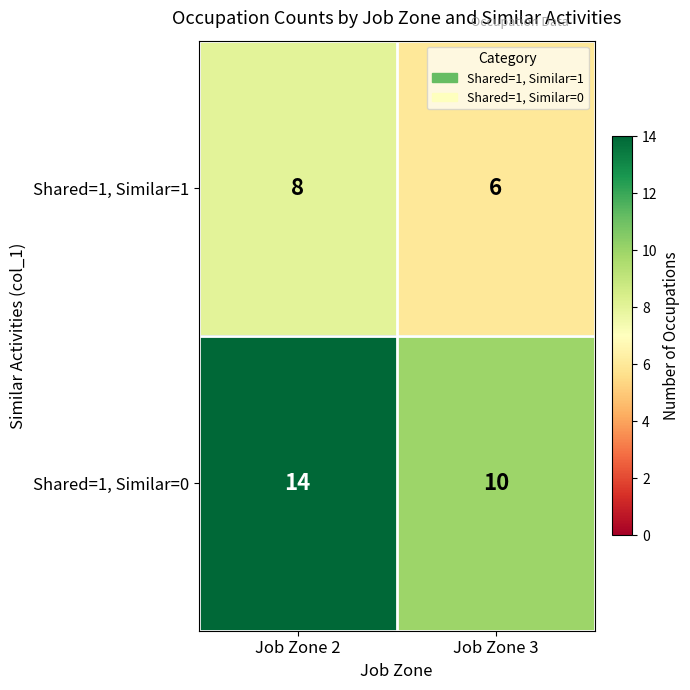

What is the sum of the Shared=1, Similar=0 values at Job Zone 2 and Job Zone 3?

24